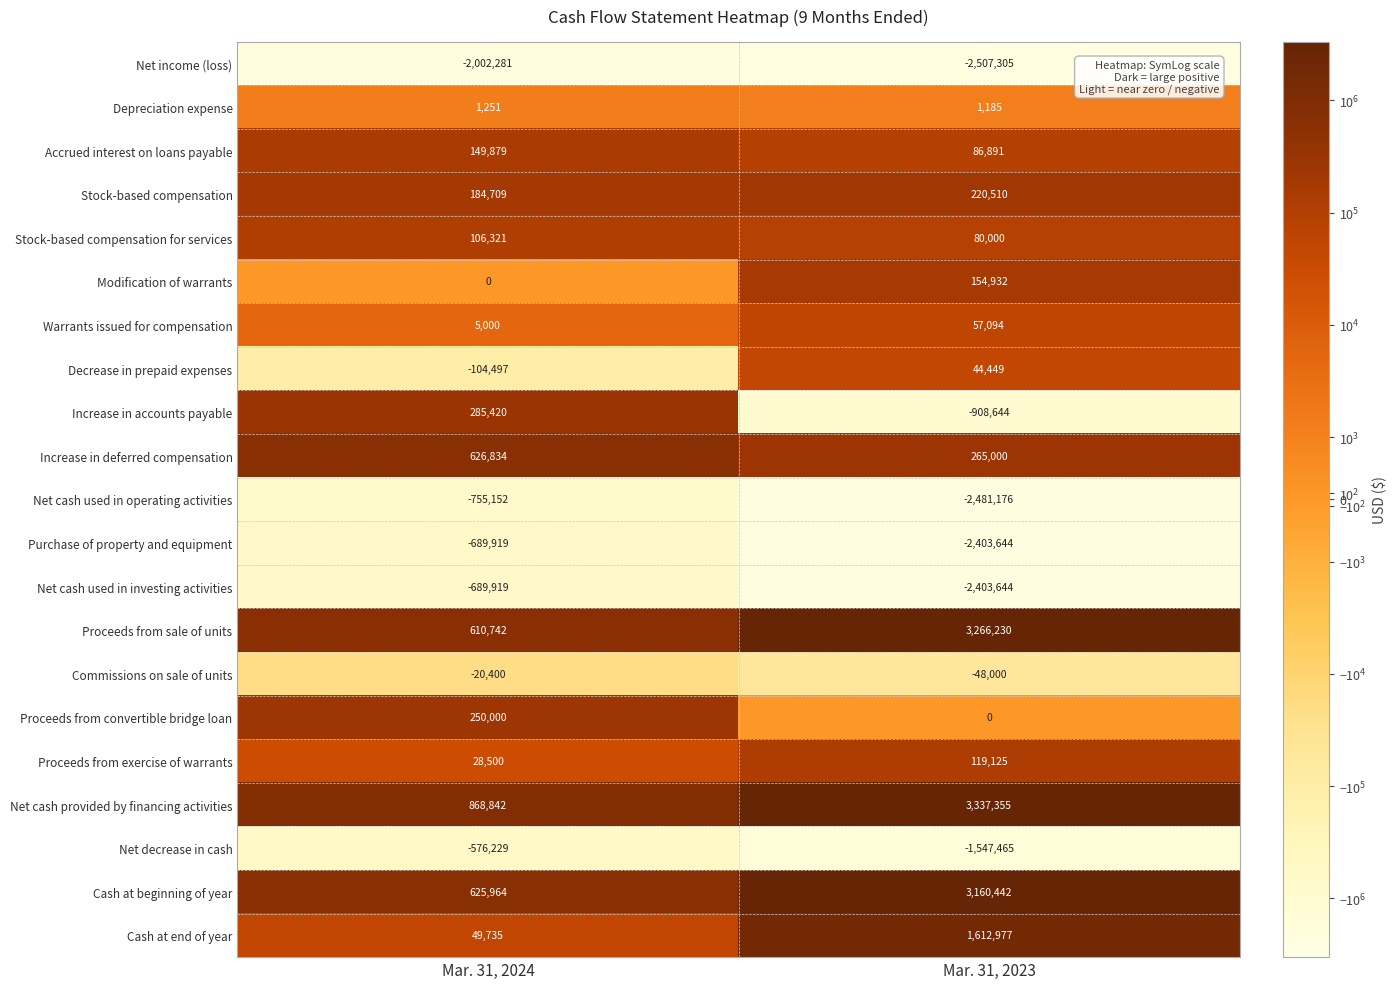

Between Mar. 31, 2024 and Mar. 31, 2023, which series saw the biggest shift?

Proceeds from sale of units